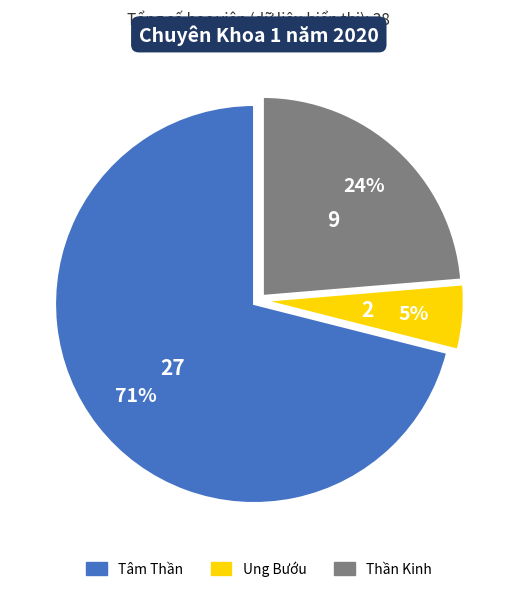

Rank the categories by value from highest to lowest.

Tâm Thần, Thần Kinh, Ung Bướu